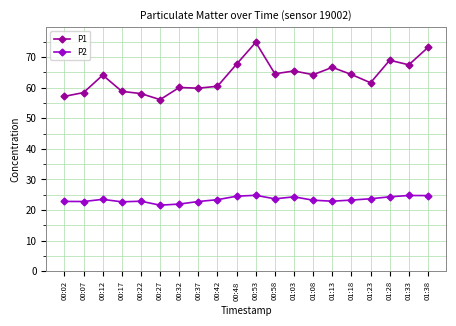

True or false: P1 and P2 cross at least once.

False